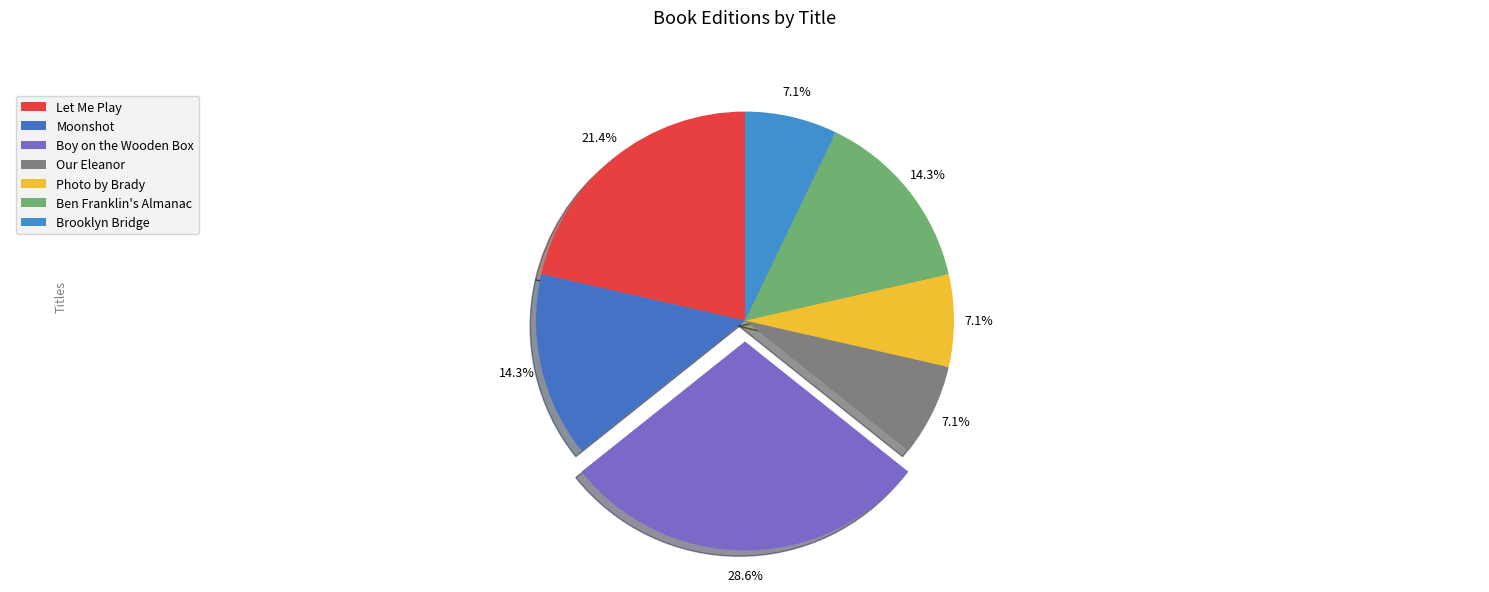

Which category has the smallest portion of the pie?

Our Eleanor